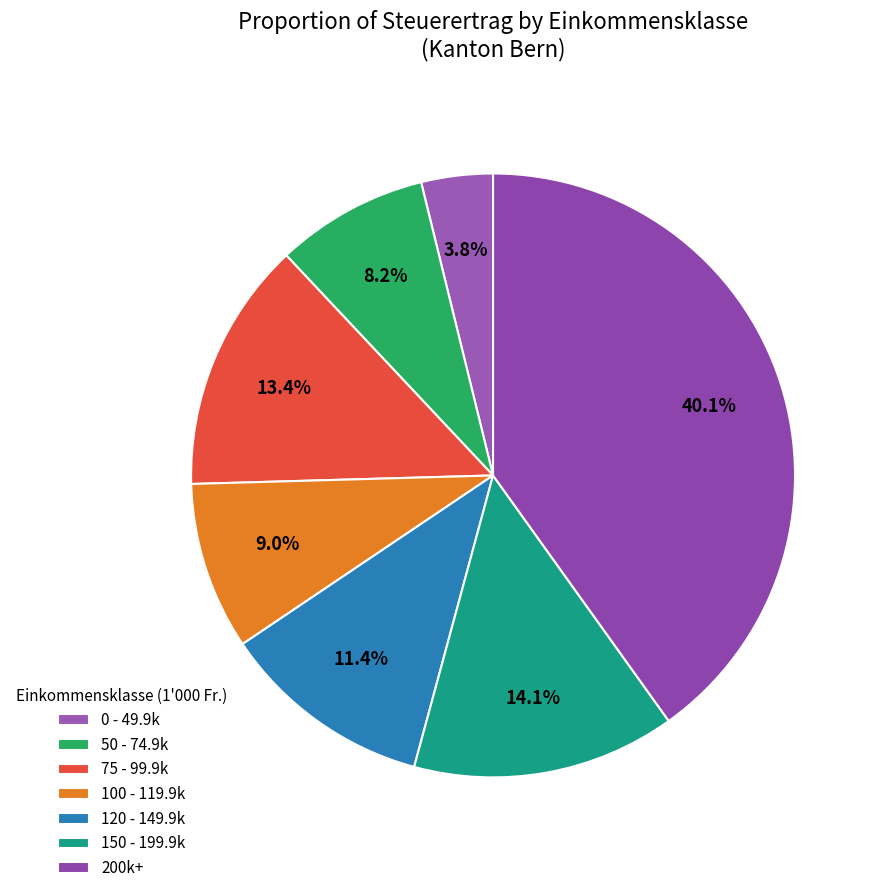

How many segments does this pie chart have?

7